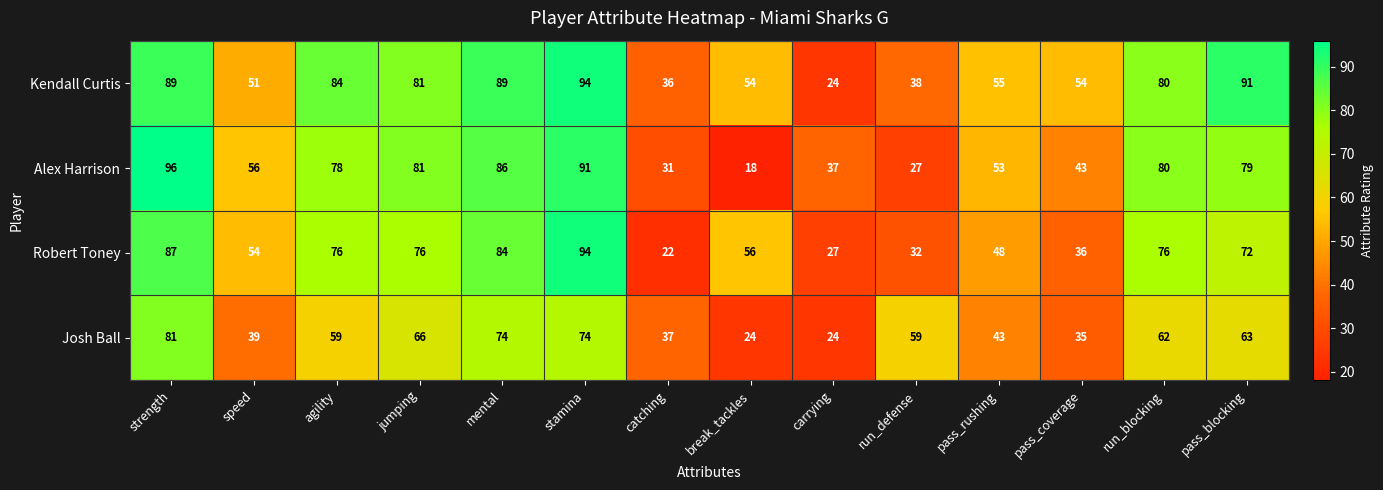

Where is Robert Toney nearest to the value 58?

break_tackles